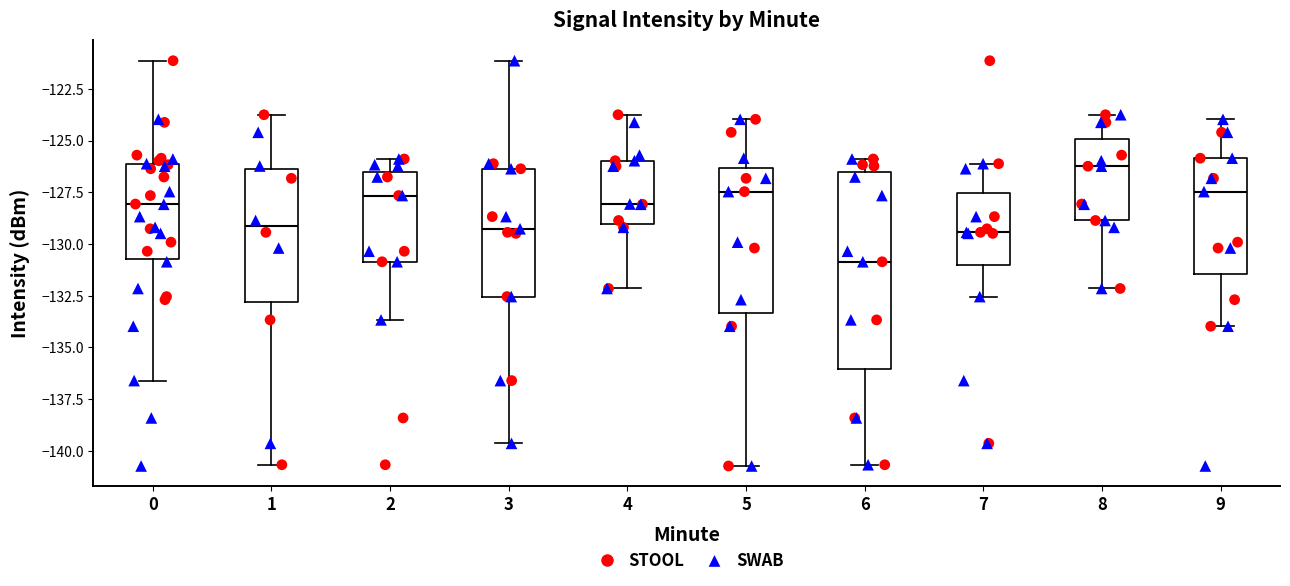

Reading left to right, read every box against the y-axis: the position of its median line, the range the box covers, and the ends of its whiskers. The values are not printed on the chart, so give them approximately, as read against the axis.

0: median -128.0, box -130.5 to -126.0, whiskers -136.5 to -121.0
1: median -129.0, box -133.0 to -126.5, whiskers -140.5 to -124.0
2: median -127.5, box -131.0 to -126.5, whiskers -133.5 to -126.0
3: median -129.5, box -132.5 to -126.5, whiskers -139.5 to -121.0
4: median -128.0, box -129.0 to -126.0, whiskers -132.0 to -124.0
5: median -127.5, box -133.5 to -126.5, whiskers -140.5 to -124.0
6: median -131.0, box -136.0 to -126.5, whiskers -140.5 to -126.0
7: median -129.5, box -131.0 to -127.5, whiskers -132.5 to -126.0
8: median -126.0, box -129.0 to -125.0, whiskers -132.0 to -124.0
9: median -127.5, box -131.5 to -126.0, whiskers -134.0 to -124.0